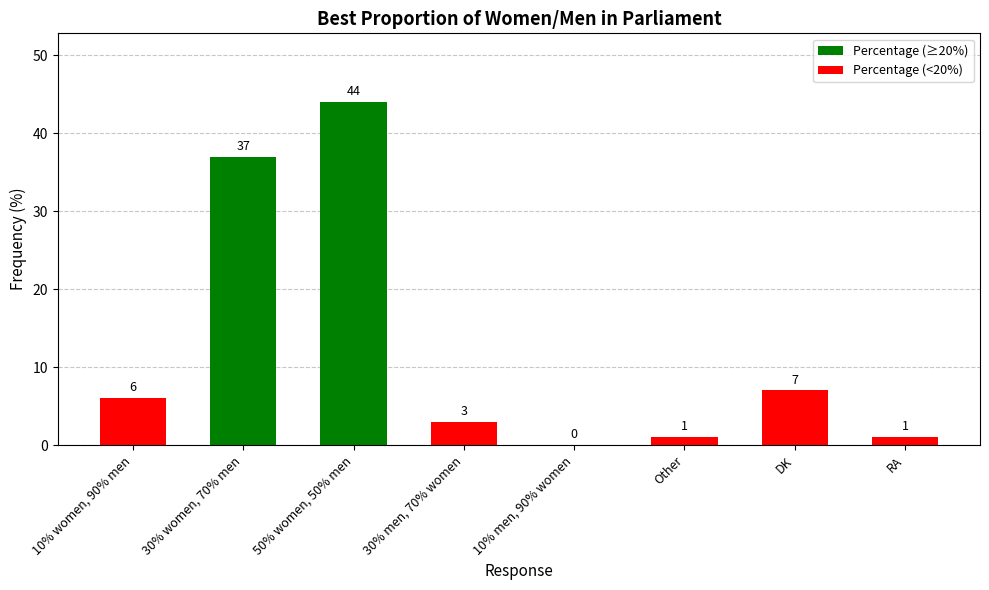

What is the change in value from 50% women, 50% men to Other?

-43